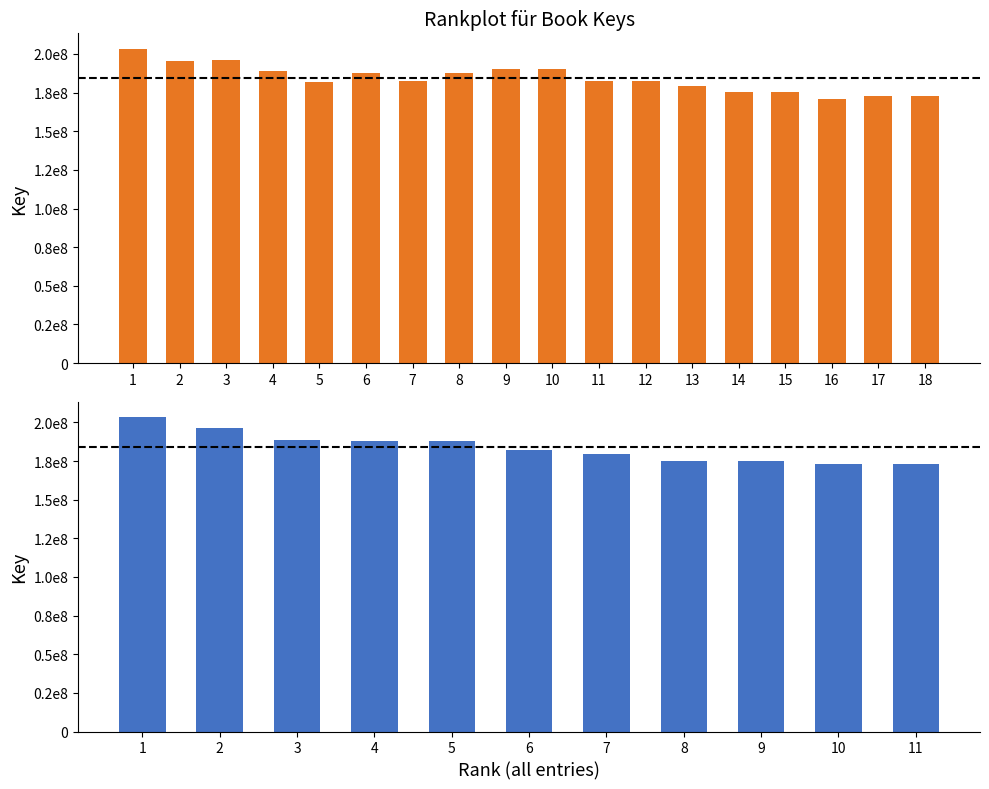

True or false: the data shows 188866605 at 4.

True